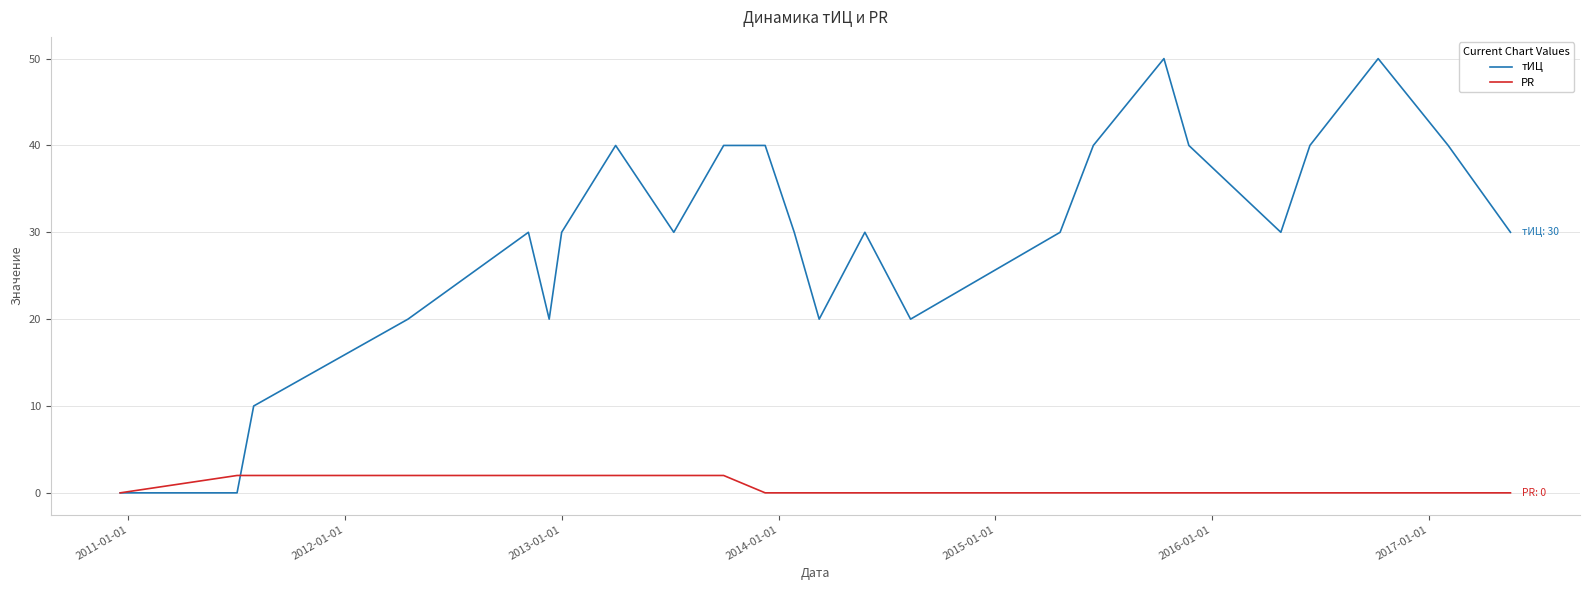

List the series in order of their overall mean, highest first.

тИЦ, PR